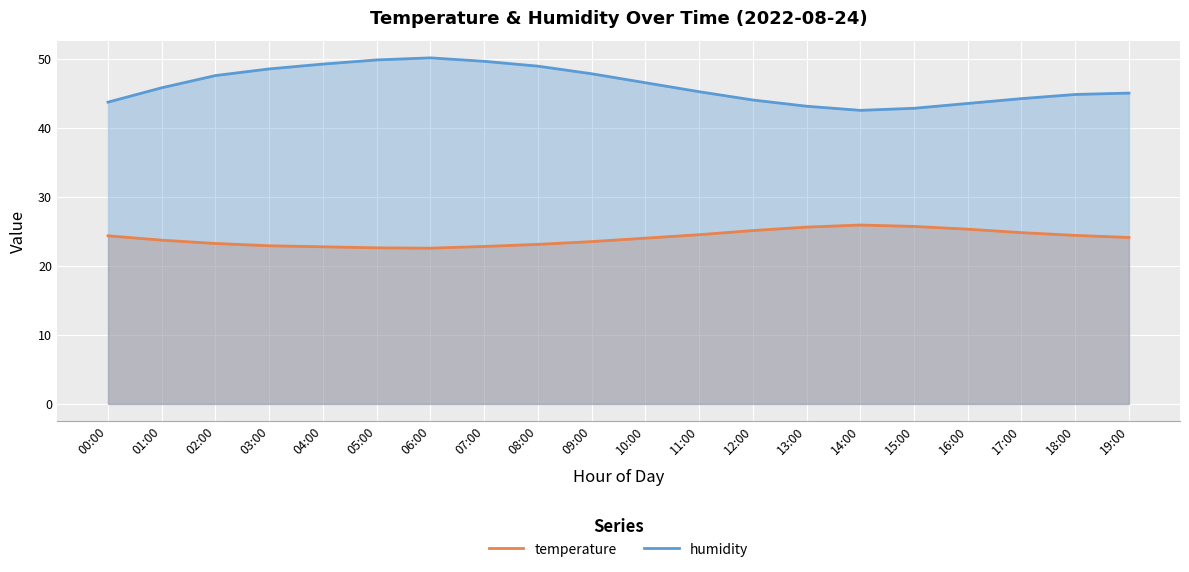

What is the difference between the maximum and minimum values in the temperature series?

3.3